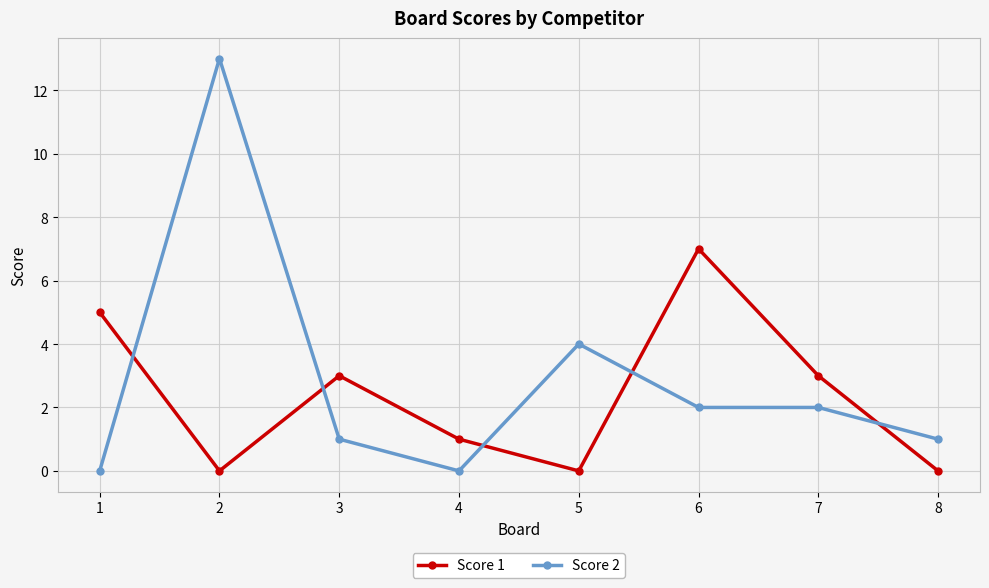

Is the value of Score 2 at 5 greater than the value of Score 1 at 8?

Yes